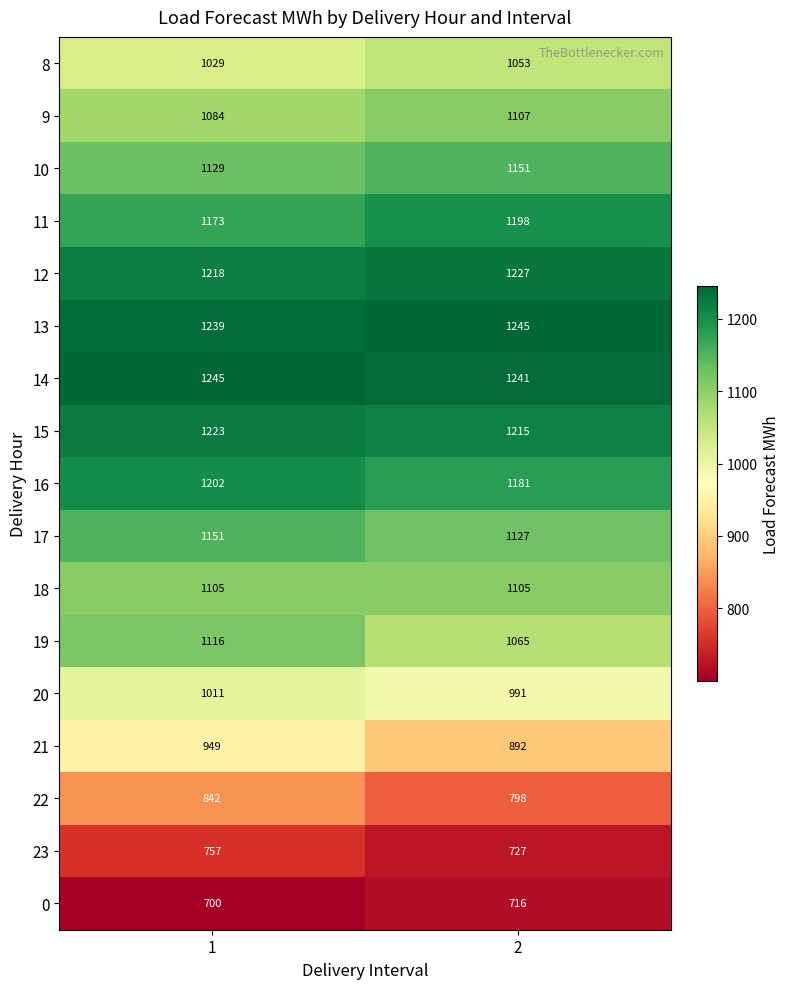

Is the value of 20 at 2 greater than the value of 13 at 2?

No